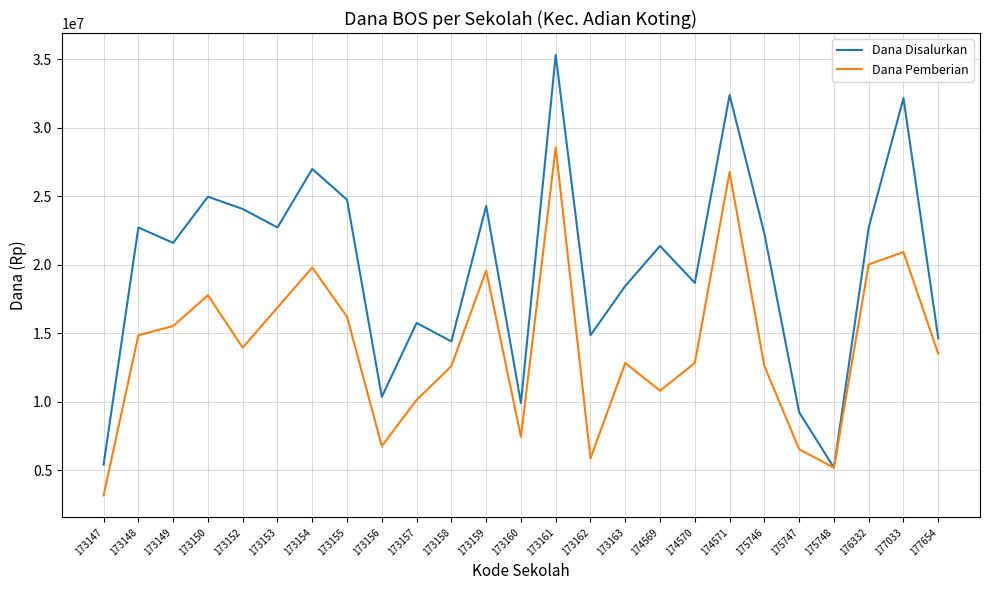

Reading left to right, transcribe all the data shown in this chart.

Dana Disalurkan: 173147=5400000	173148=22725000	173149=21600000	173150=24975000	173152=24075000	173153=22725000	173154=27000000	173155=24750000	173156=10350000	173157=15750000	173158=14400000	173159=24300000	173160=9900000	173161=35325000	173162=14850000	173163=18450000	174569=21375000	174570=18675000	174571=32400000	175746=22275000	175747=9225000	175748=5175000	176332=22725000	177033=32175000	177654=14625000
Dana Pemberian: 173147=3150000	173148=14850000	173149=15525000	173150=17775000	173152=13950000	173153=16875000	173154=19800000	173155=16200000	173156=6750000	173157=10125000	173158=12600000	173159=19575000	173160=7425000	173161=28575000	173162=5850000	173163=12825000	174569=10800000	174570=12825000	174571=26775000	175746=12600000	175747=6525000	175748=5175000	176332=20025000	177033=20925000	177654=13500000